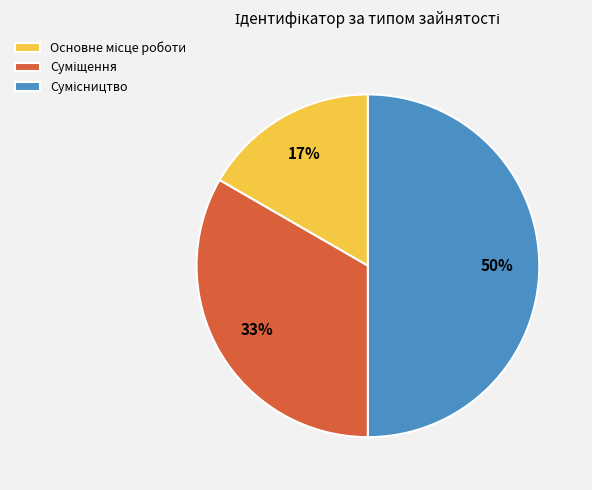

To the nearest percent, what is the average slice percentage?

33%